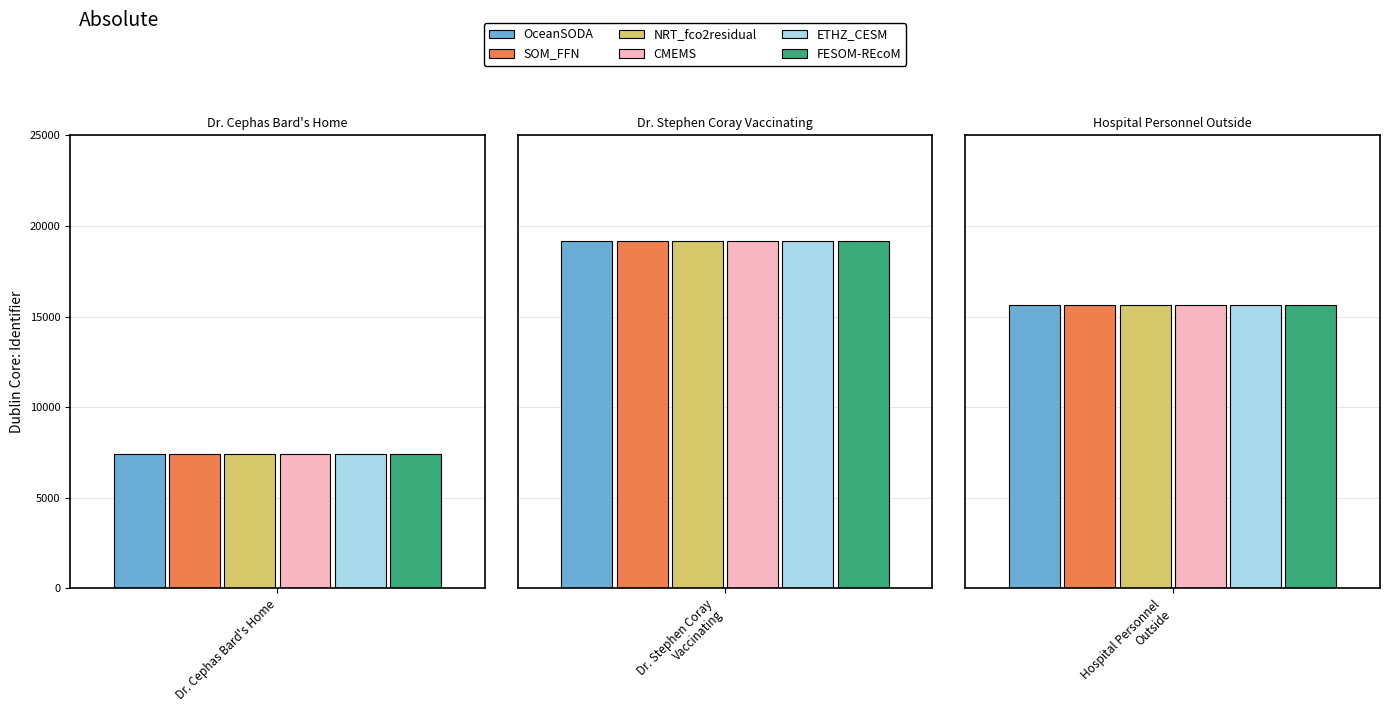

What is the difference between the SOM_FFN values at Hospital Personnel Outside and Dr. Cephas Bard's Home?

8199